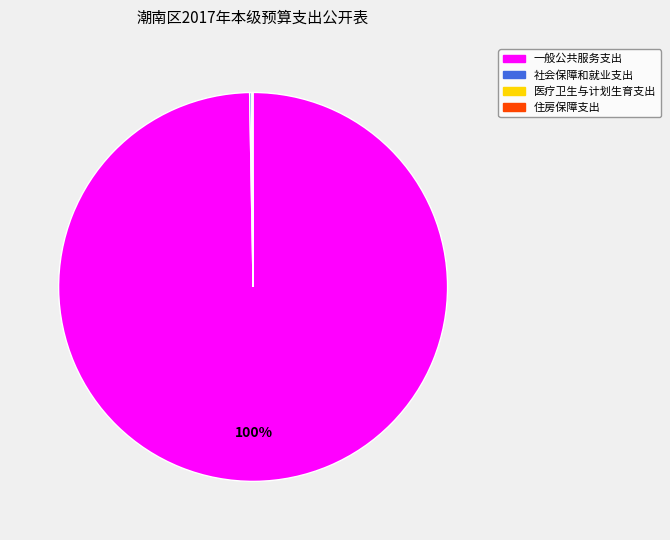

Is there any slice that represents more than half of the pie?

Yes